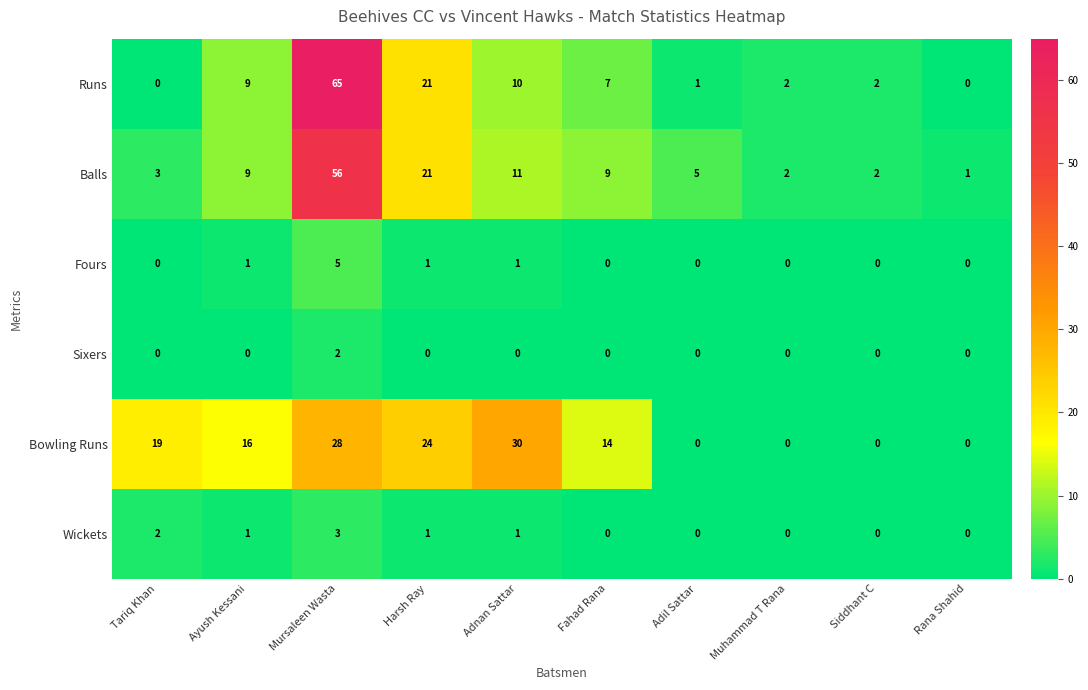

What is the maximum value shown in the chart?

65